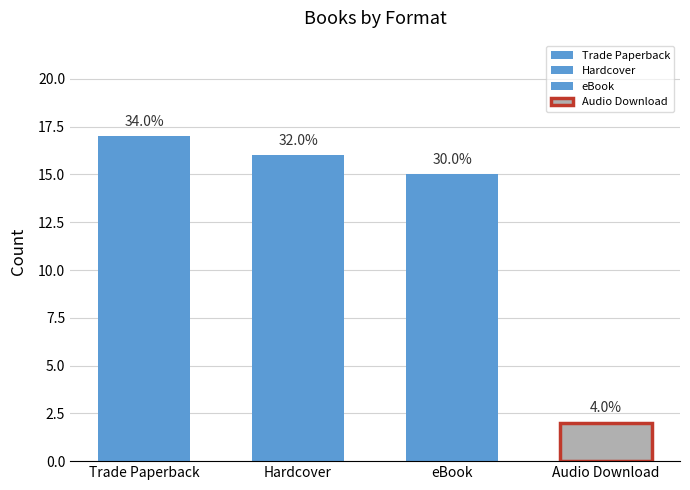

The chart shows a value of 9 at Trade Paperback. True or false?

False